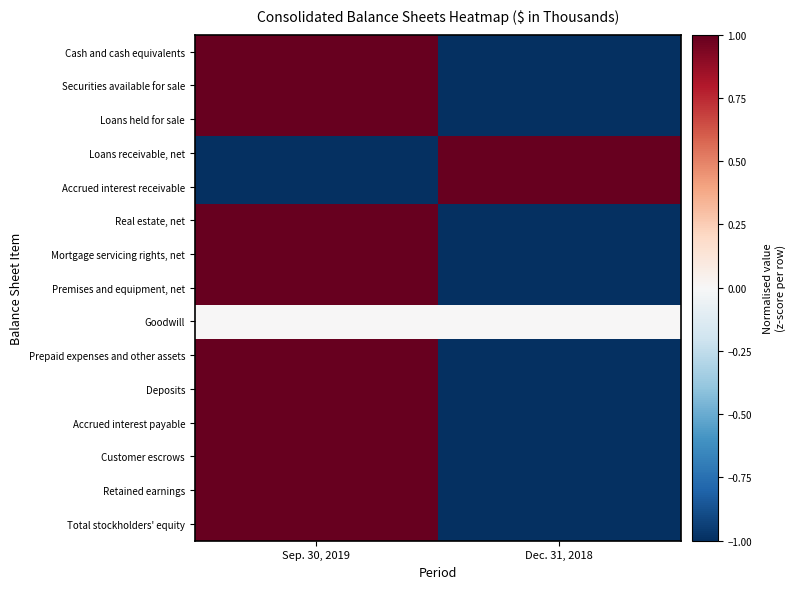

What is the difference between the highest and lowest values at Sep. 30, 2019?

2